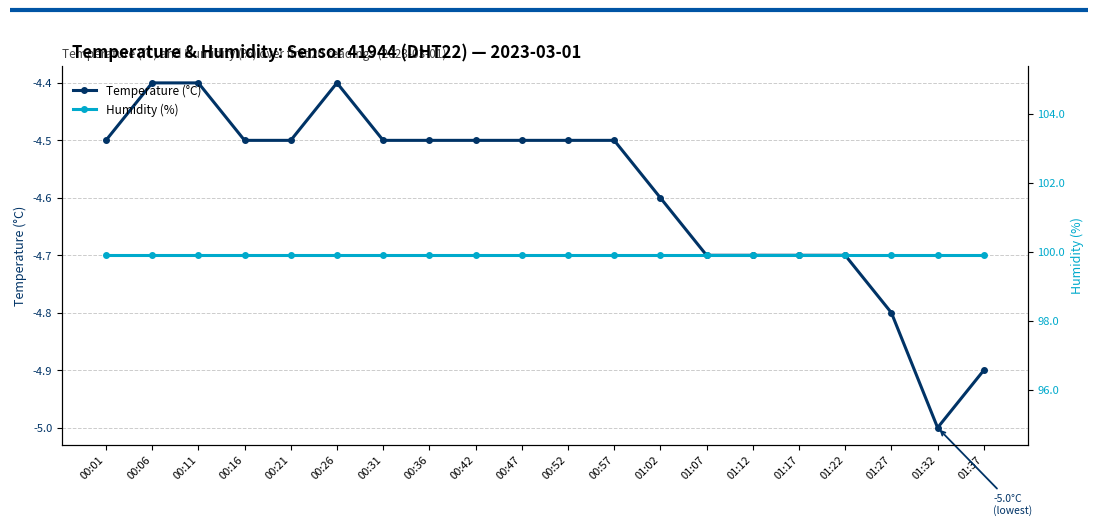

Where is the first local minimum for Temperature (°C)?

01:32